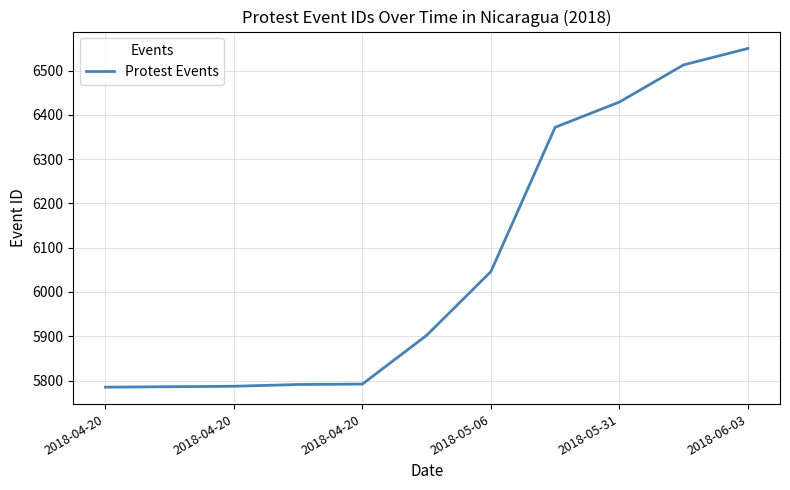

What is the greatest value displayed?

6550